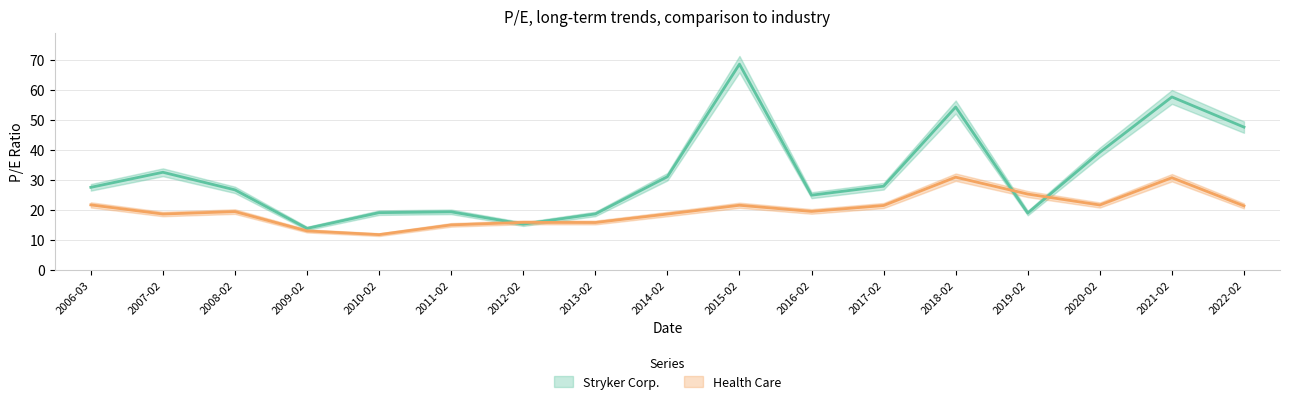

Rank the series by their average value, from highest to lowest.

Stryker Corp., Health Care